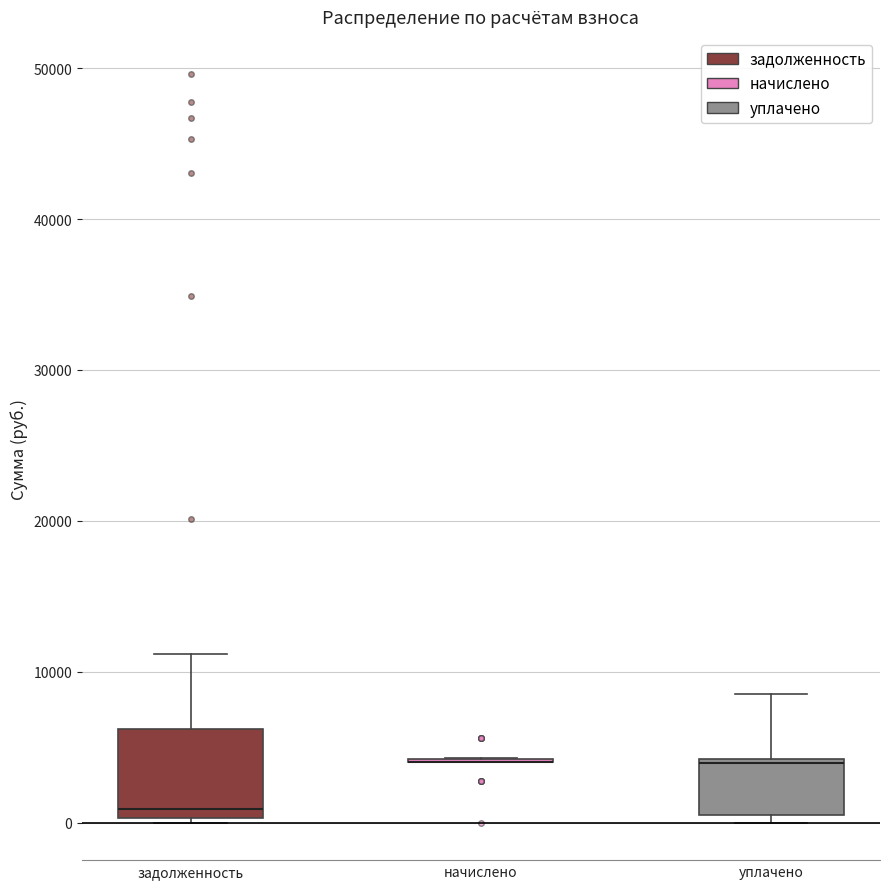

Reading left to right, transcribe this box plot: for each box, give where its median line is, the range the box spans, and where its two whiskers end, as read against the y-axis. The values are not printed on the chart, so give them approximately, as read against the axis.

задолженность: median 1000, box 0 to 6000, whiskers 0 (just below the box's lower edge) to 11000
начислено: box collapsed to a line at 4000, whiskers 4000 to 4000
уплачено: median 4000, box 1000 to 4000, whiskers 0 to 9000